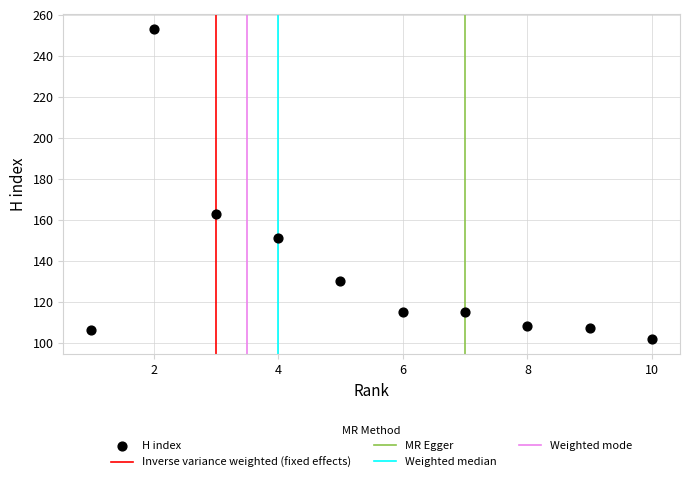

What Y value in the scatter plot is closest to 177?

163